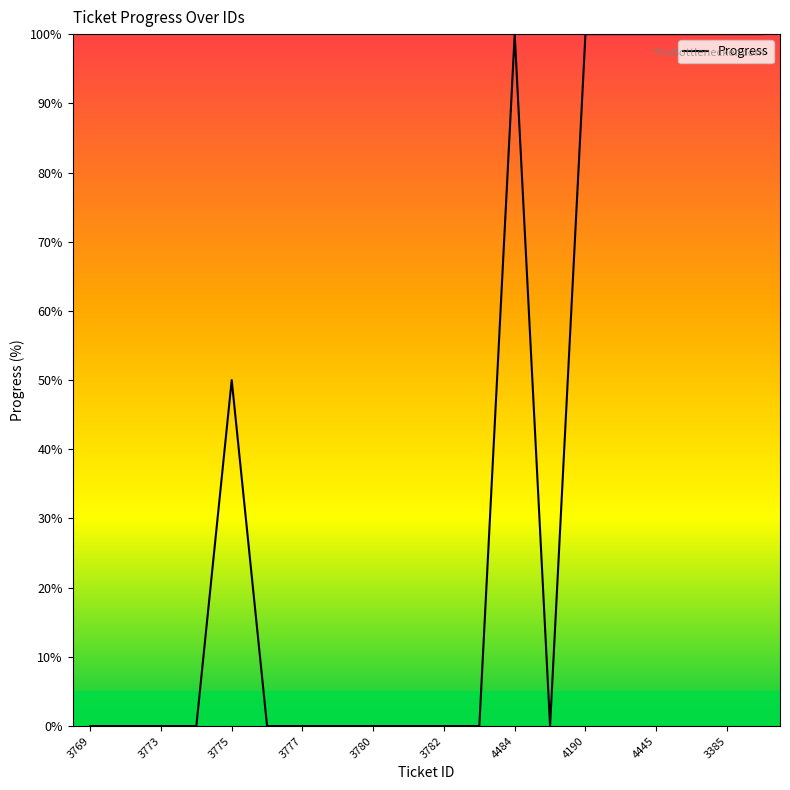

Reading right to left, extract all data points from this chart.

100	100	100	100	100	100	0	100	0	0	0	0	0	0	0	50	0	0	0	0